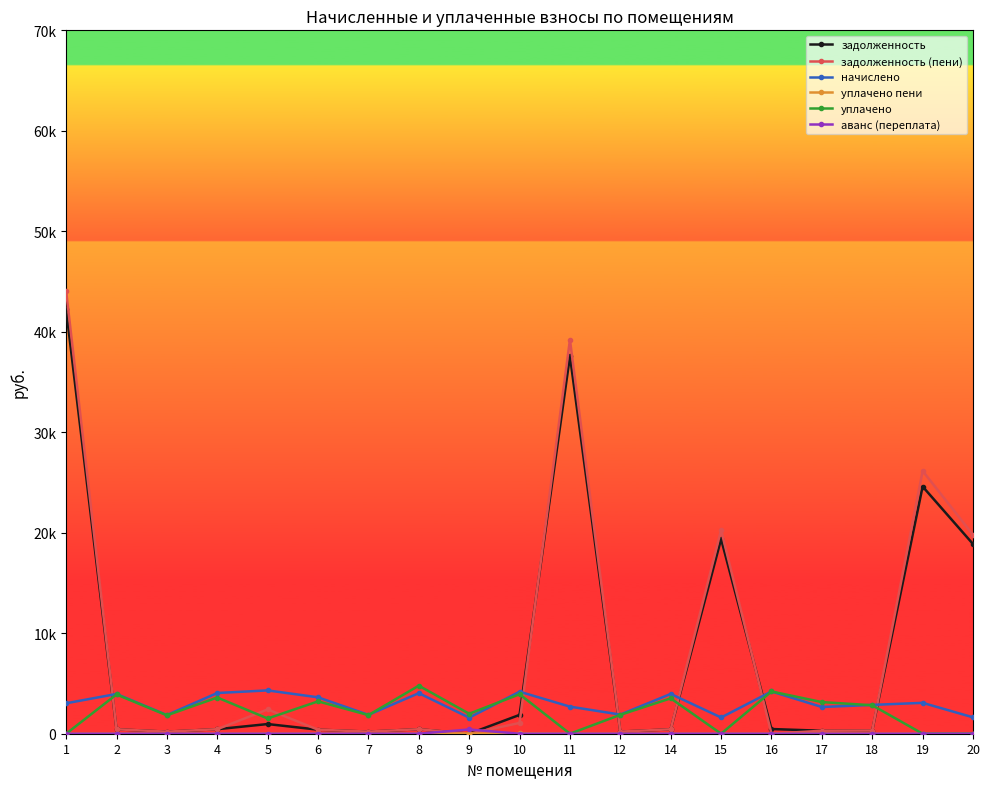

True or false: уплачено пени and начислено intersect in this chart.

False